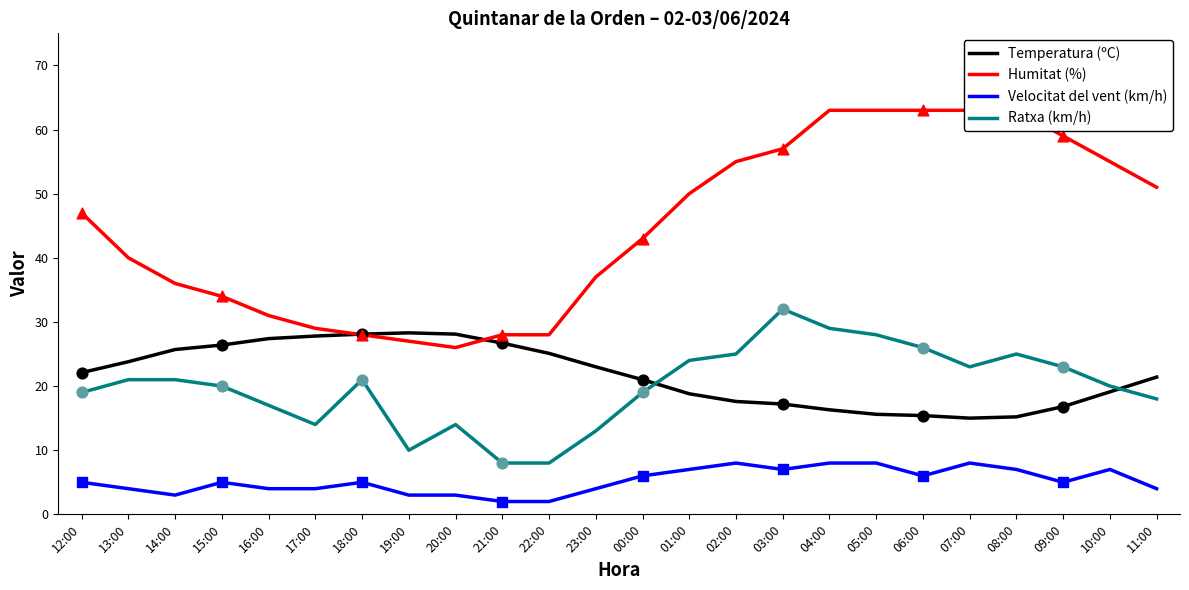

What are all the series names shown in the legend?

Temperatura (ºC), Humitat (%), Velocitat del vent (km/h), Ratxa (km/h)